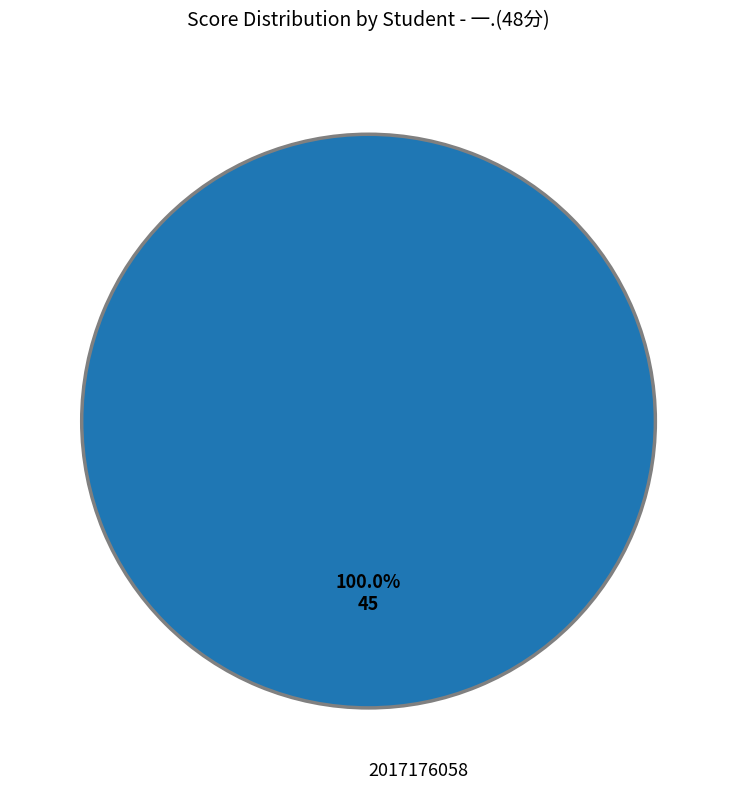

Rank the categories by value from highest to lowest.

2017176058